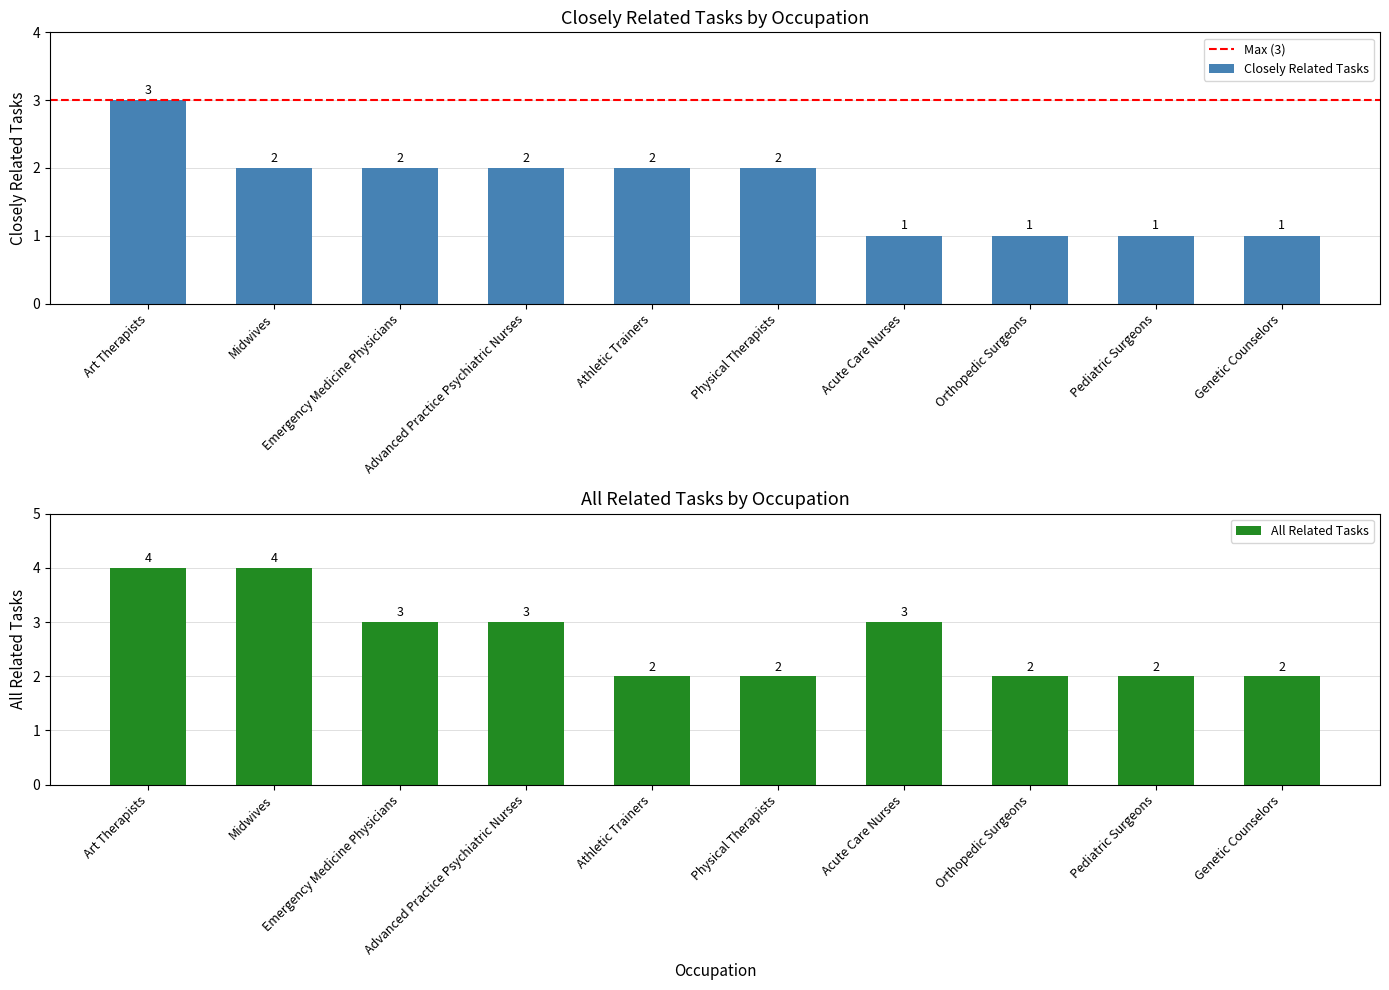

Rank the series by their average value, from lowest to highest.

Closely Related Tasks, All Related Tasks